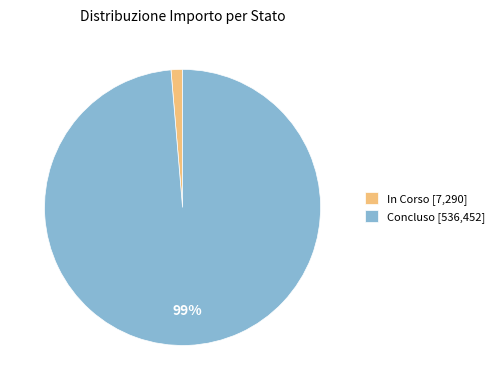

To the nearest percent, what percentage of the pie is Concluso [536,452]?

99%